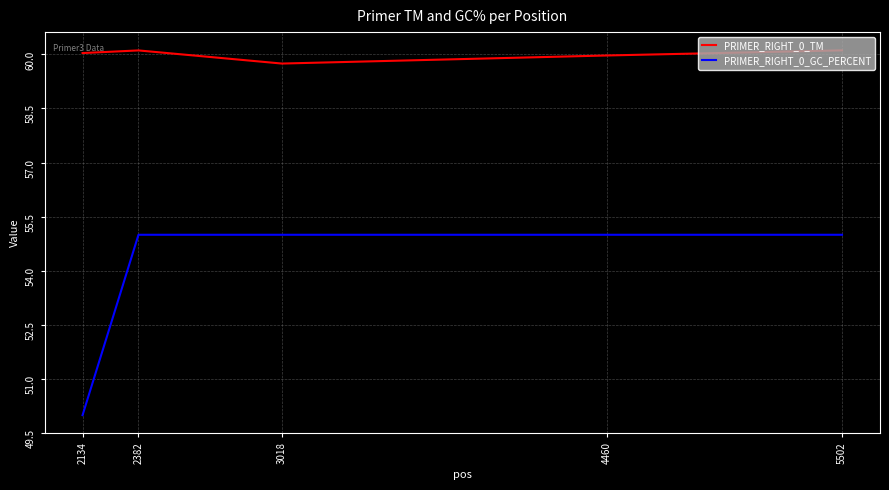

Which series has the widest spread of values?

PRIMER_RIGHT_0_GC_PERCENT